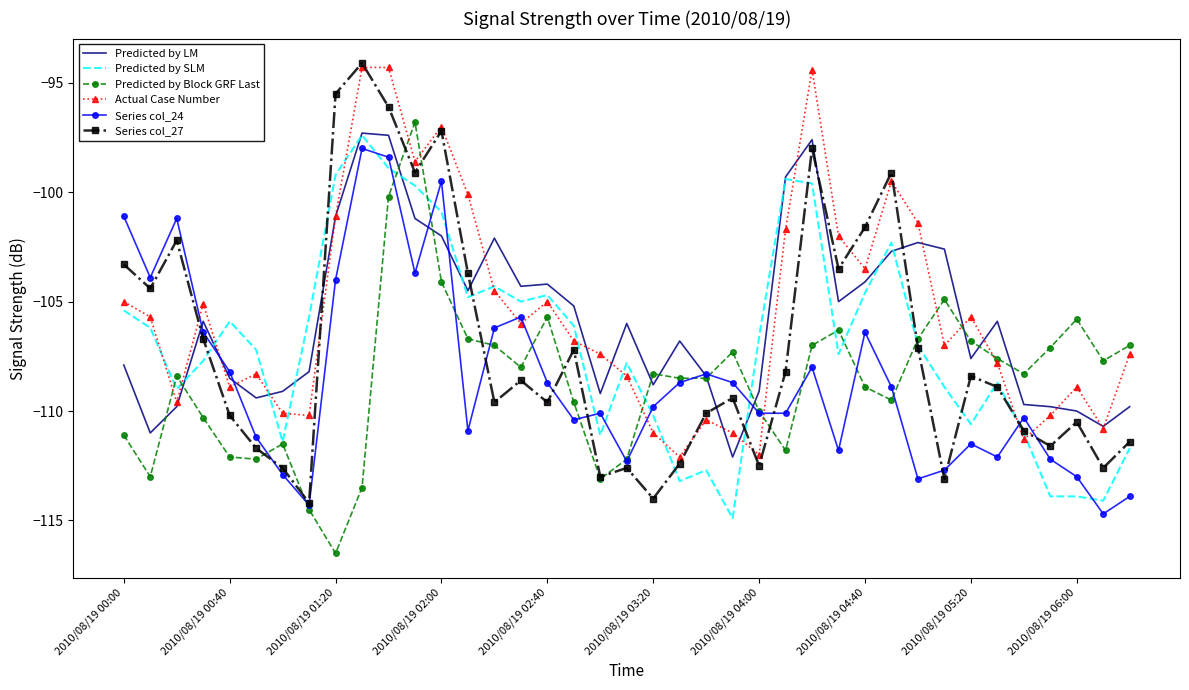

True or false: Predicted by LM and Series col_27 cross at least once.

True